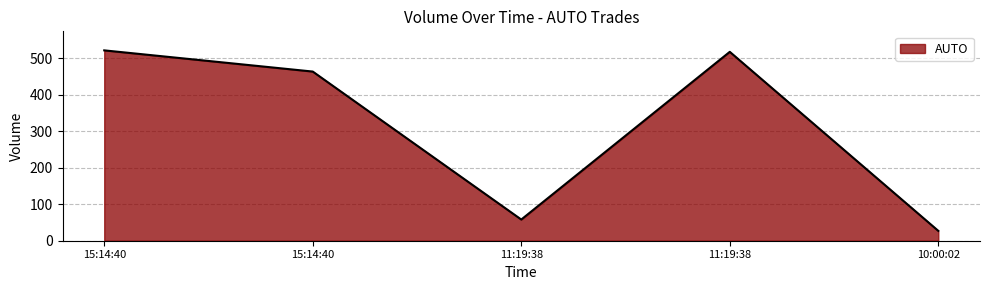

What is the label of the 1st point from the left?

15:14:40